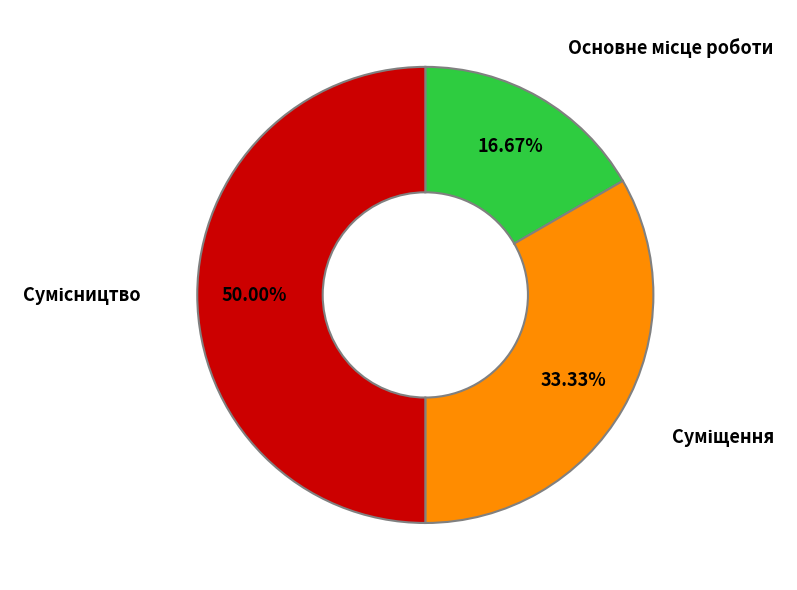

What is the largest slice in the pie chart?

Сумісництво